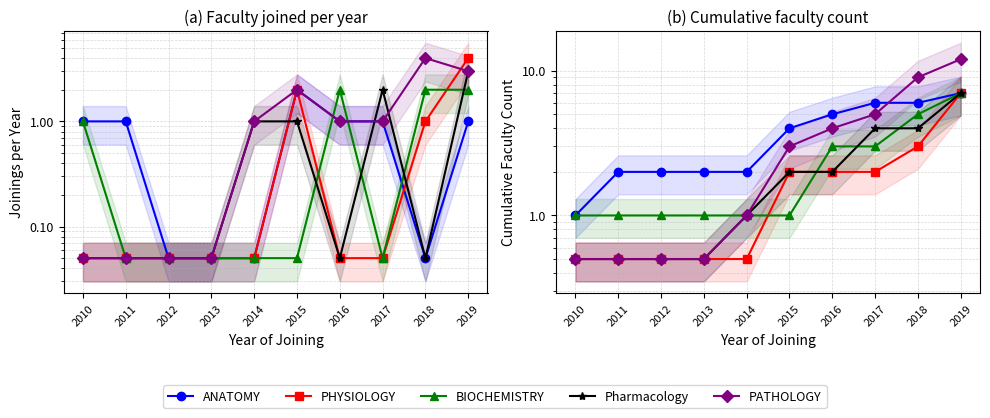

Rank the series at 2011 from highest to lowest value.

ANATOMY, BIOCHEMISTRY, PHYSIOLOGY, Pharmacology, PATHOLOGY